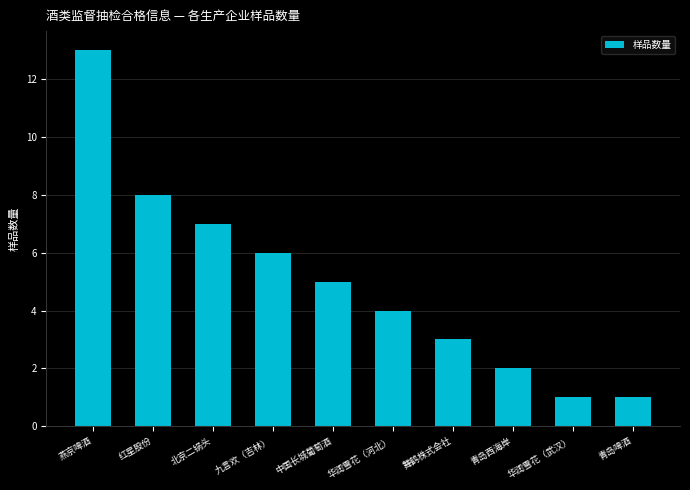

What is the average value?

5